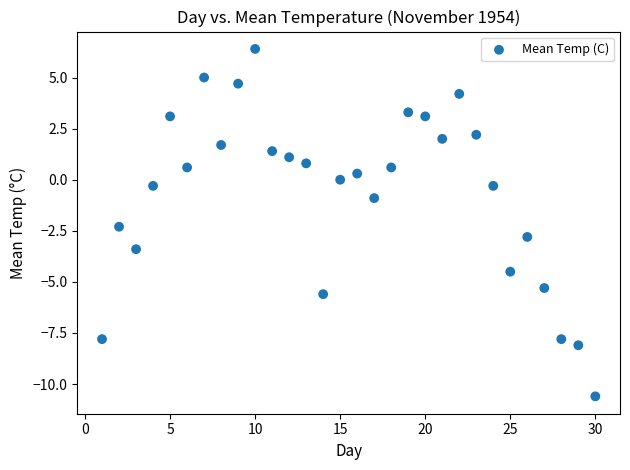

What is the range of X values (max minus min)?

29.0